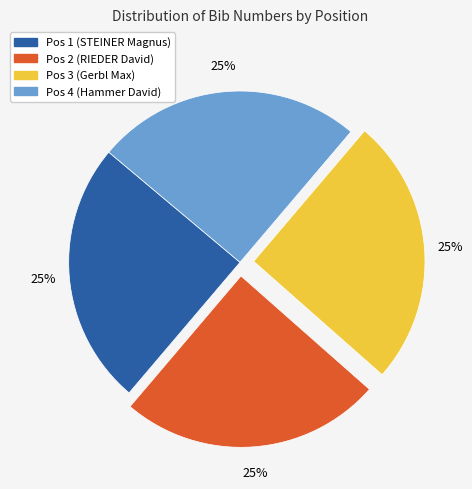

How many segments does this pie chart have?

4